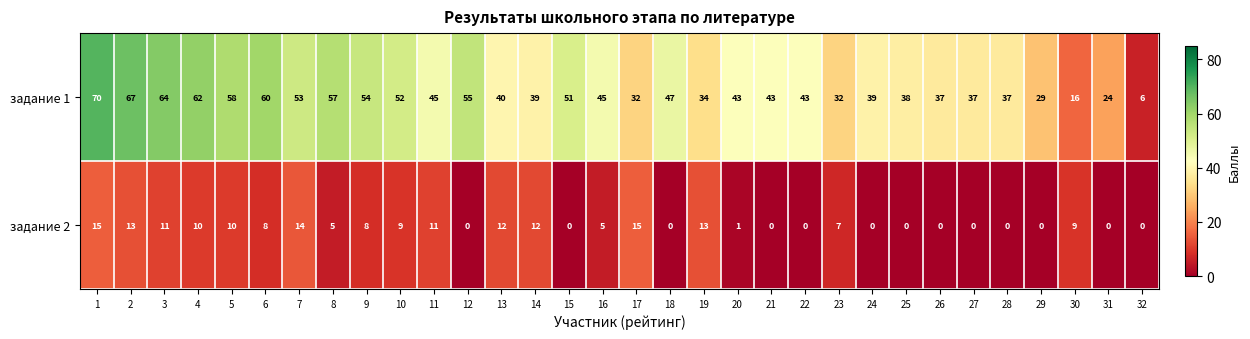

Rank the series by their average value, from highest to lowest.

задание 1, задание 2